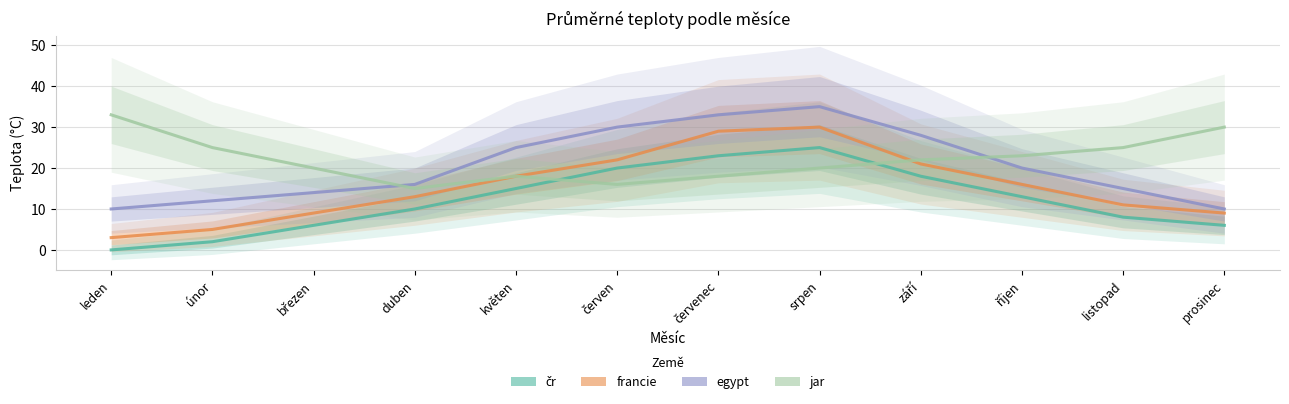

What are all the series names shown in the legend?

čr, francie, egypt, jar